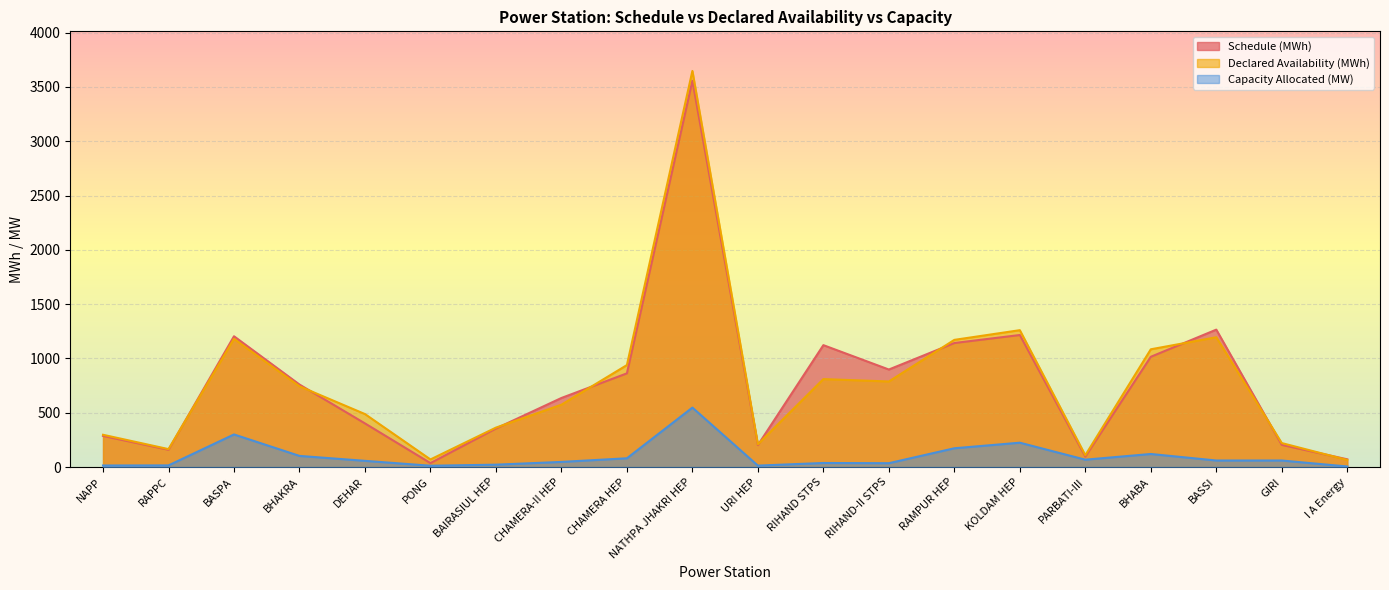

Which series has the largest total across all categories?

Schedule (MWh)